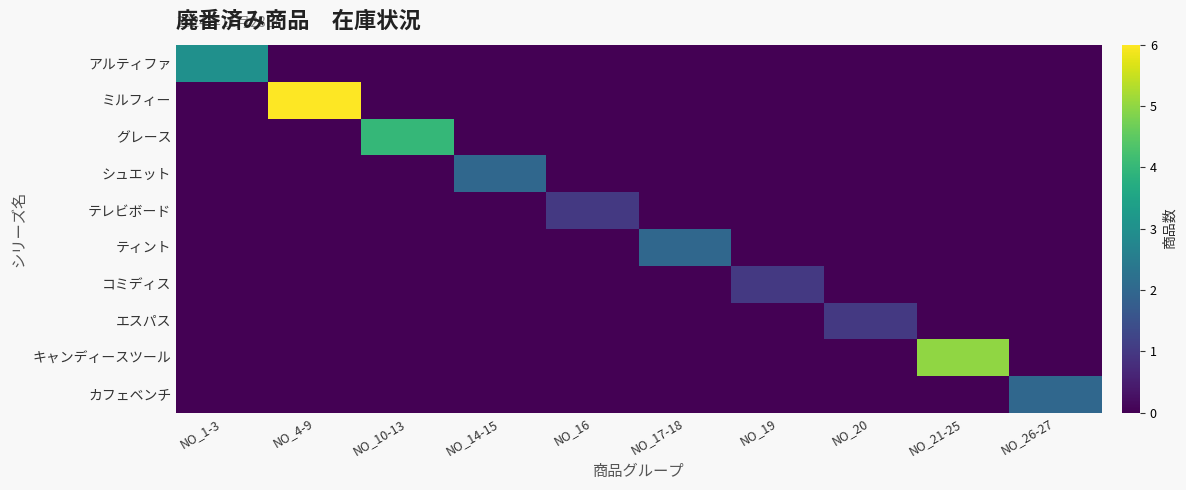

What is the spread (max minus min) of values at NO_17-18?

2